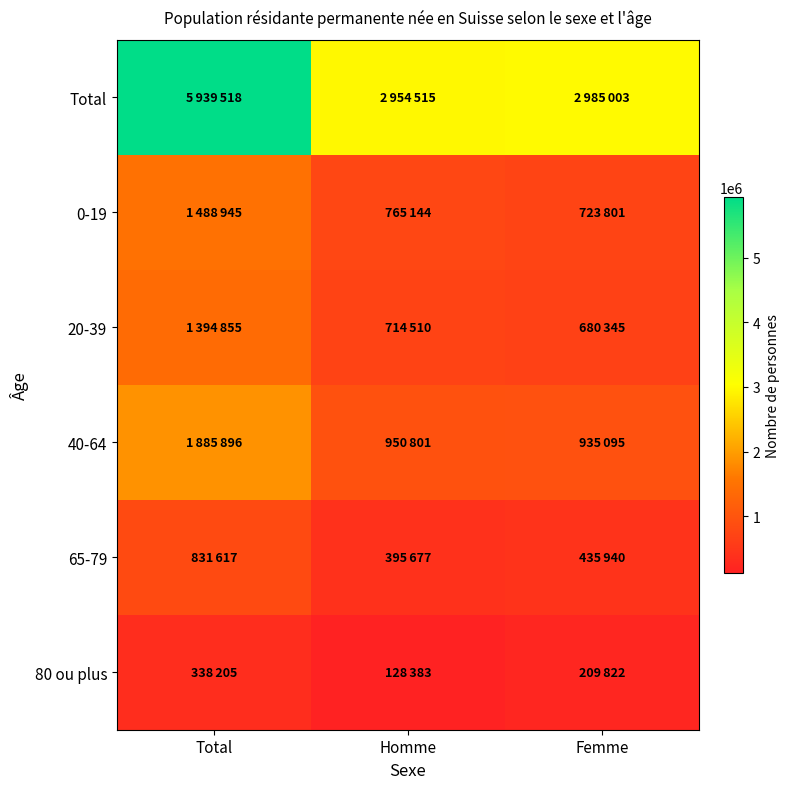

How many categories are shown in the chart?

3